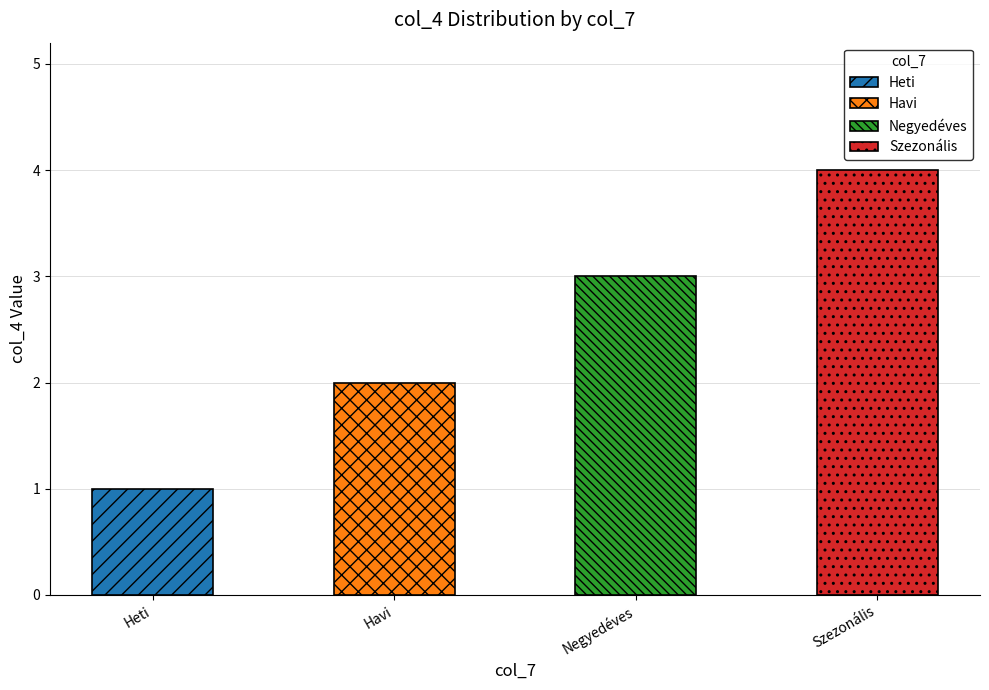

What is the difference between the maximum and minimum values?

3